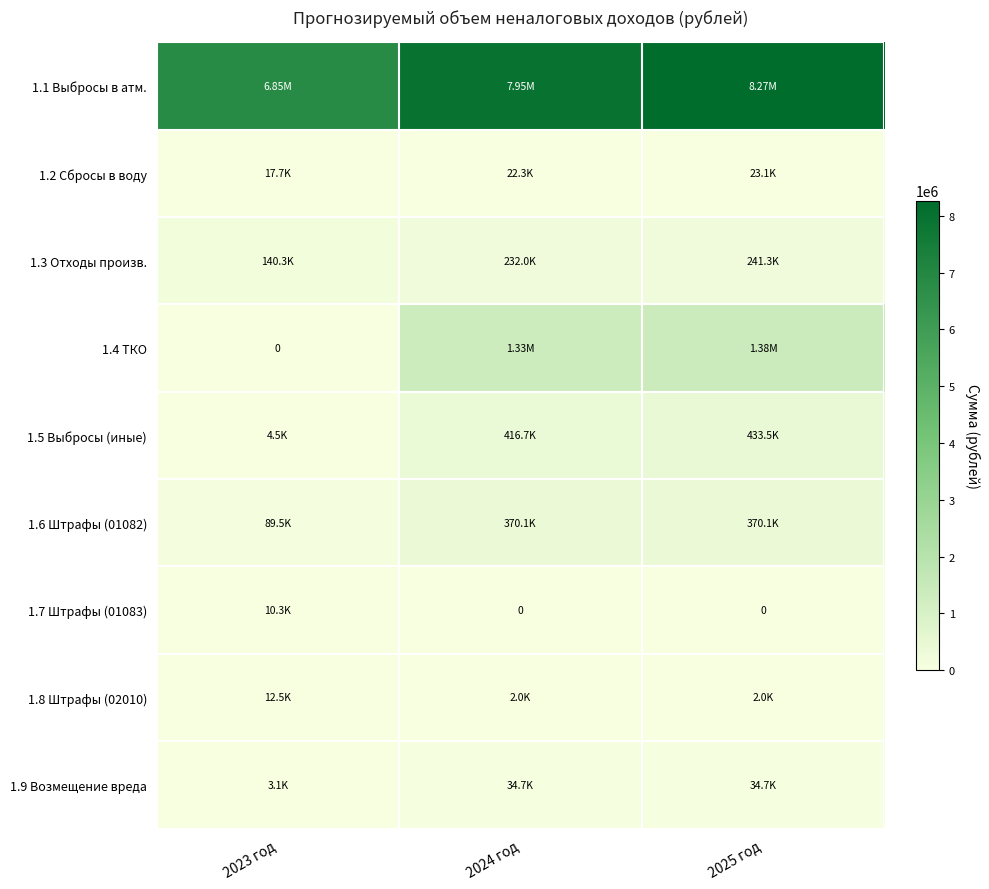

True or false: 1.1 Выбросы в атм. has a value of 8267700.0 at 2025 год.

True